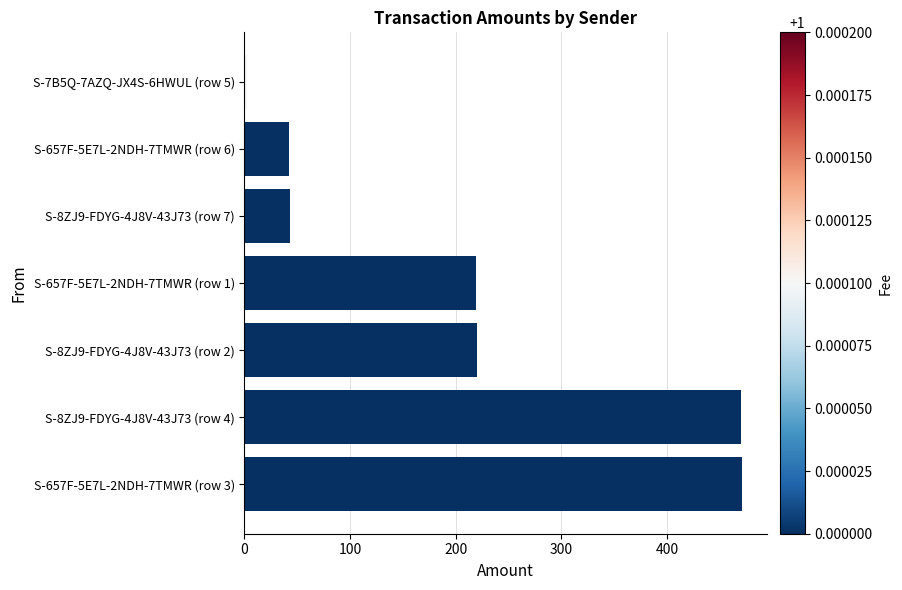

How many distinct data groups are displayed?

1